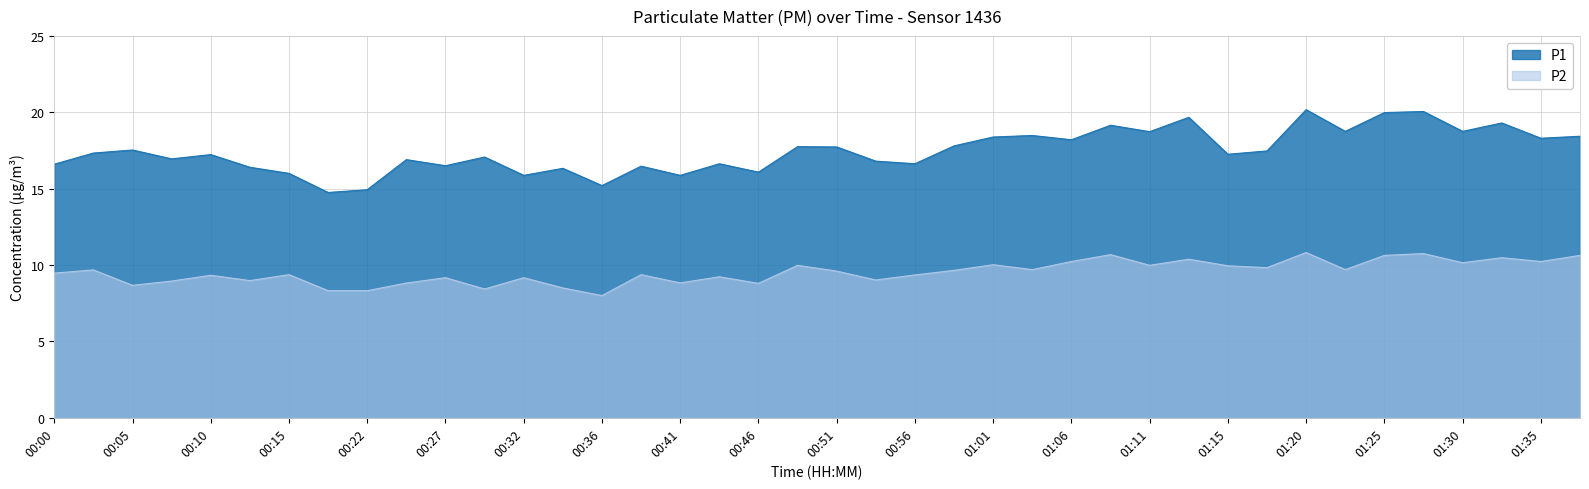

What are all the series names shown in the legend?

P1, P2